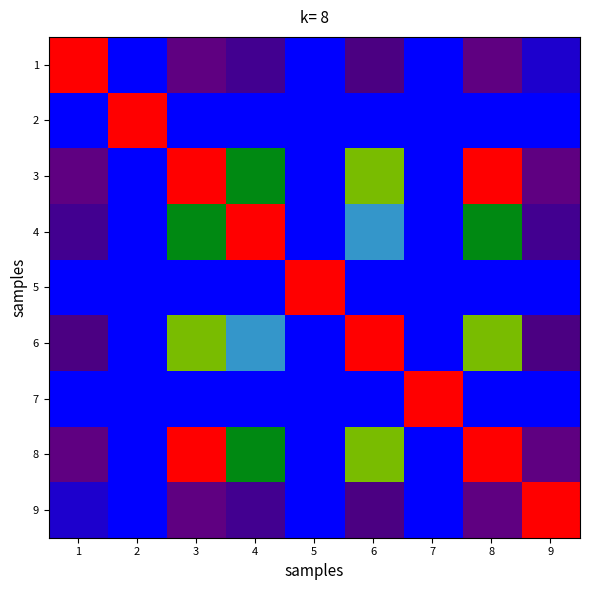

What is the total value across all series at 4?

77.5